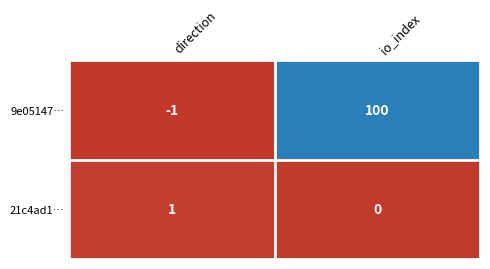

Reading left to right, transcribe all the data shown in this chart.

9e05147…: -1	100
21c4ad1…: 1	0